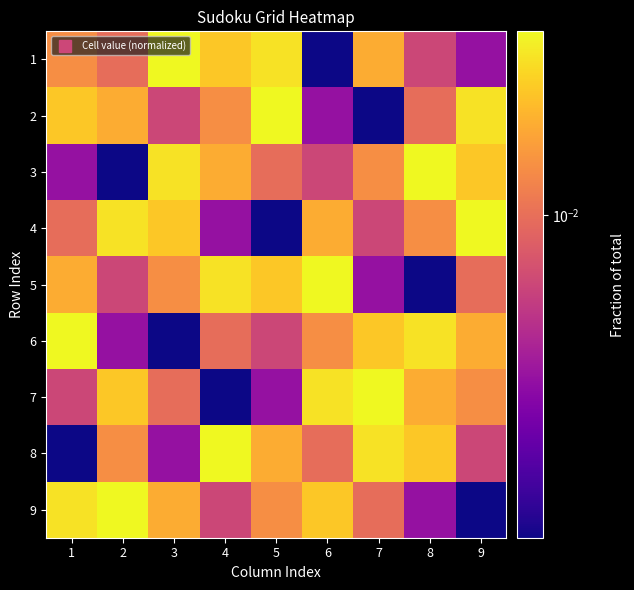

Reading left to right, extract all data points from this chart.

1: 1=0.0	2=0.0	3=0.0	4=0.0	5=0.0	6=0.0	7=0.0	8=0.0	9=0.0
2: 1=0.0	2=0.0	3=0.0	4=0.0	5=0.0	6=0.0	7=0.0	8=0.0	9=0.0
3: 1=0.0	2=0.0	3=0.0	4=0.0	5=0.0	6=0.0	7=0.0	8=0.0	9=0.0
4: 1=0.0	2=0.0	3=0.0	4=0.0	5=0.0	6=0.0	7=0.0	8=0.0	9=0.0
5: 1=0.0	2=0.0	3=0.0	4=0.0	5=0.0	6=0.0	7=0.0	8=0.0	9=0.0
6: 1=0.0	2=0.0	3=0.0	4=0.0	5=0.0	6=0.0	7=0.0	8=0.0	9=0.0
7: 1=0.0	2=0.0	3=0.0	4=0.0	5=0.0	6=0.0	7=0.0	8=0.0	9=0.0
8: 1=0.0	2=0.0	3=0.0	4=0.0	5=0.0	6=0.0	7=0.0	8=0.0	9=0.0
9: 1=0.0	2=0.0	3=0.0	4=0.0	5=0.0	6=0.0	7=0.0	8=0.0	9=0.0